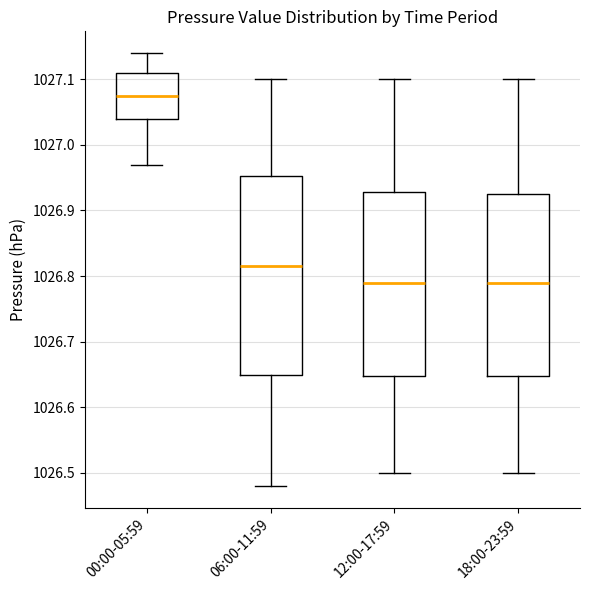

Reading left to right, read every box against the y-axis: the position of its median line, the range the box covers, and the ends of its whiskers. The values are not printed on the chart, so give them approximately, as read against the axis.

00:00-05:59: median 1027.08, box 1027.04 to 1027.11, whiskers 1026.97 to 1027.14
06:00-11:59: median 1026.82, box 1026.65 to 1026.95, whiskers 1026.48 to 1027.10
12:00-17:59: median 1026.79, box 1026.65 to 1026.93, whiskers 1026.50 to 1027.10
18:00-23:59: median 1026.79, box 1026.65 to 1026.93, whiskers 1026.50 to 1027.10